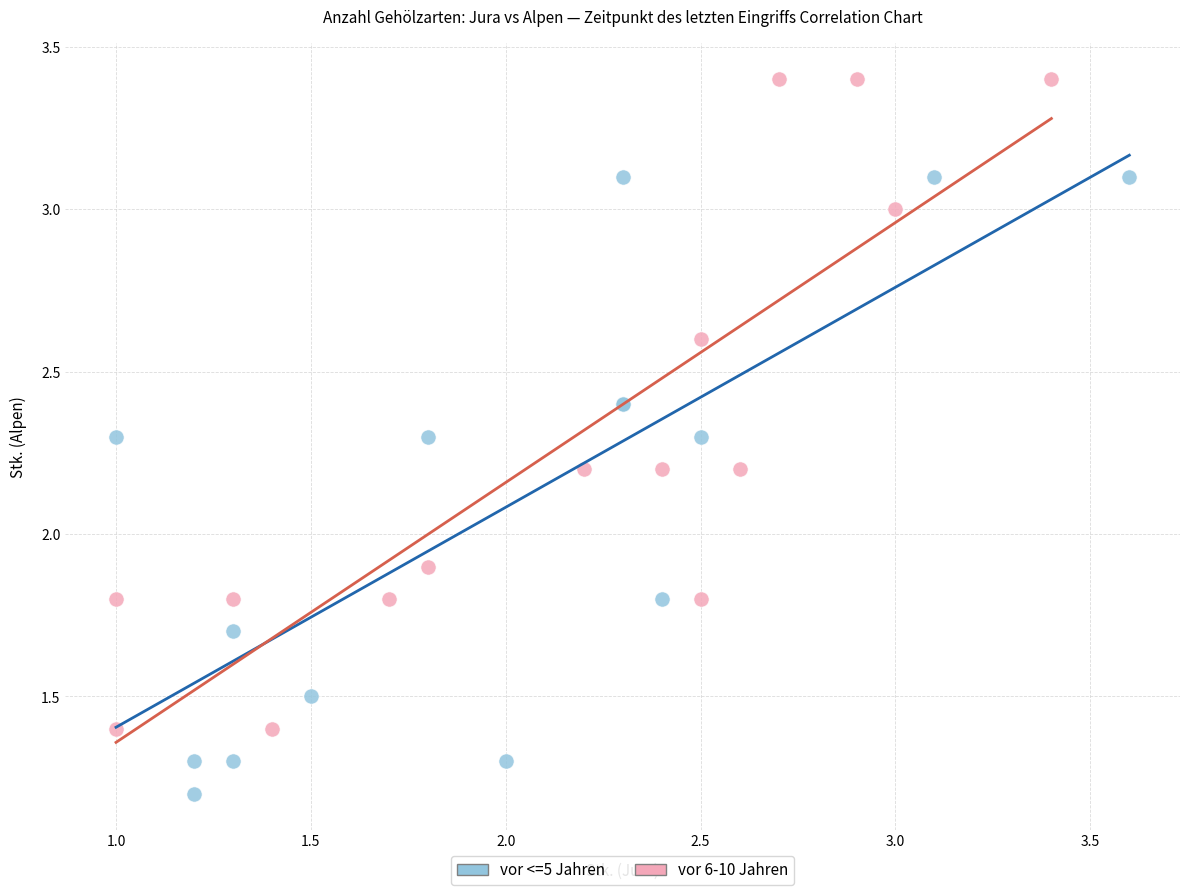

Which series reaches the minimum Y coordinate?

vor <=5 Jahren